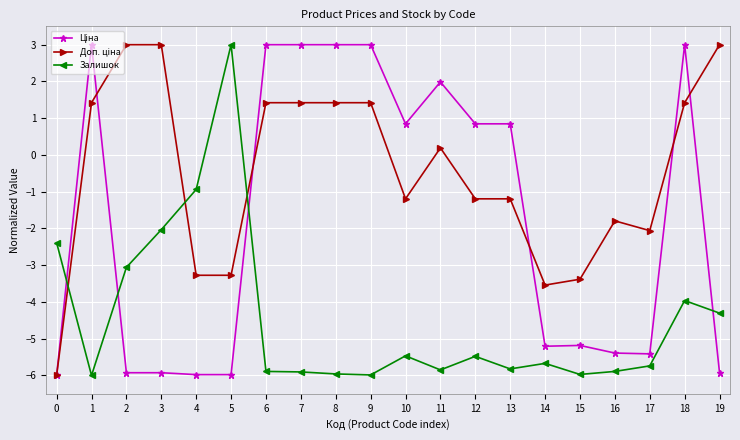

What is the total value across all series at 19?

-7.2